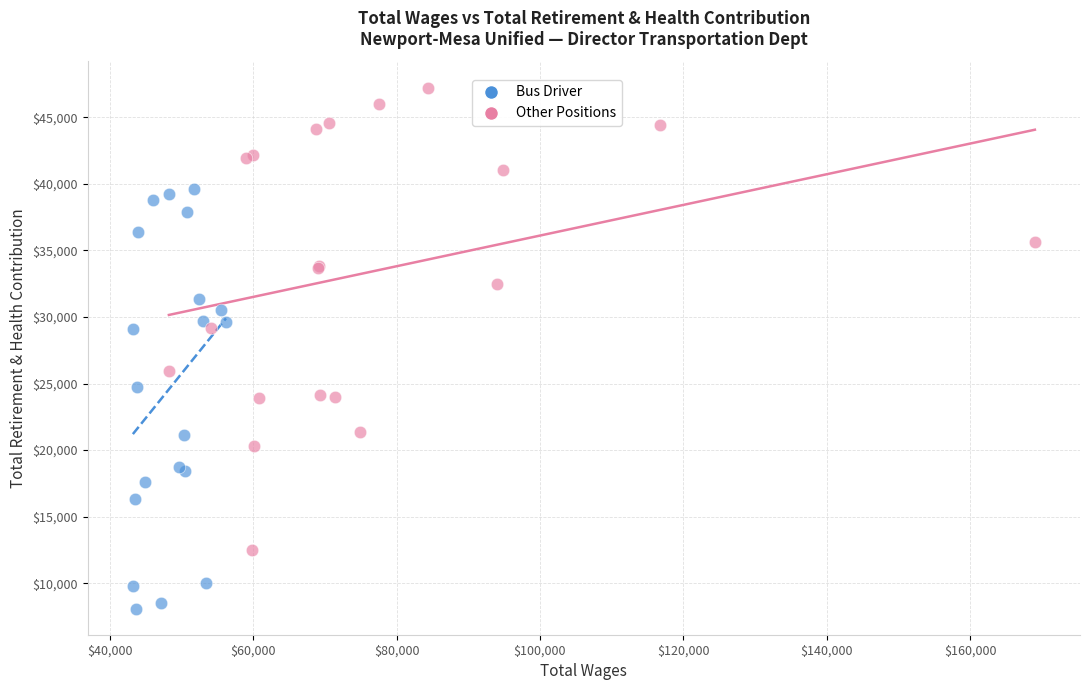

Which series has the largest Y range (max minus min)?

Other Positions